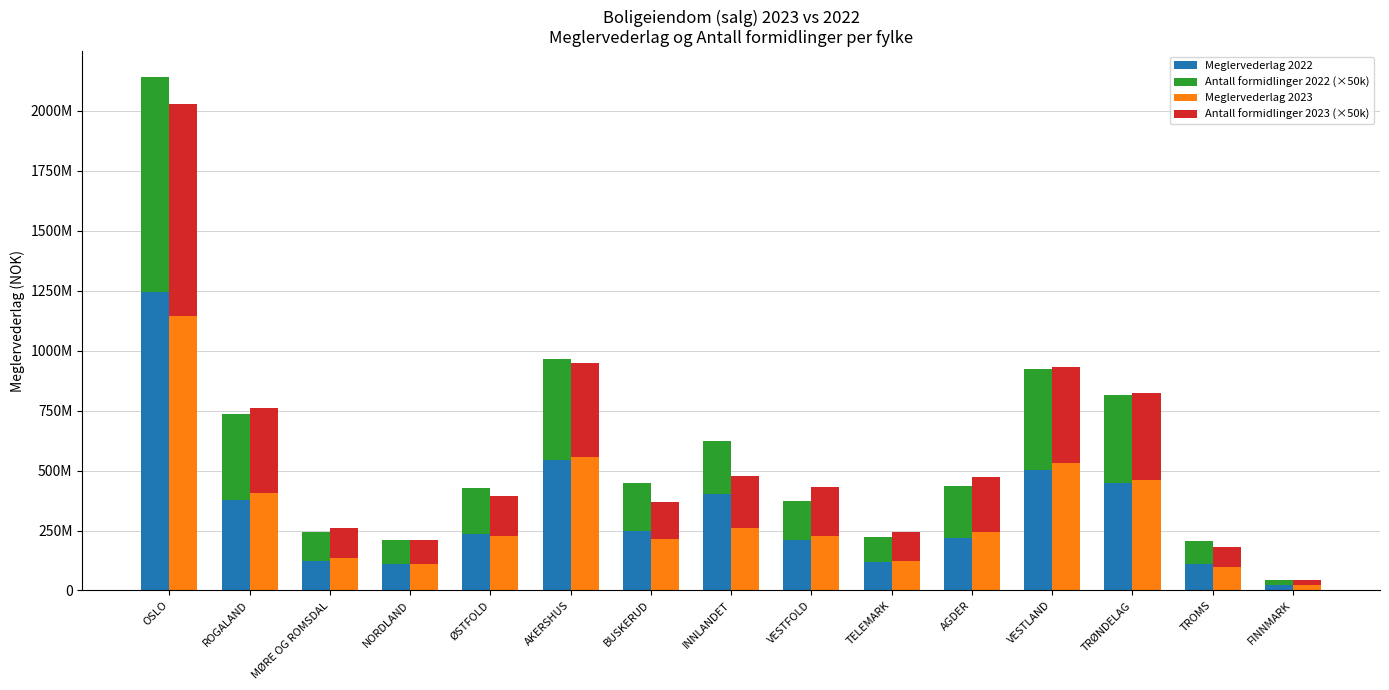

Reading right to left, list all the values displayed in this chart.

Meglervederlag 2022: FINNMARK=22794829	TROMS=110438165	TRØNDELAG=447360121	VESTLAND=503949521	AGDER=219712942	TELEMARK=119074790	VESTFOLD=210030961	INNLANDET=400439461	BUSKERUD=247669396	AKERSHUS=543262517	ØSTFOLD=235385470	NORDLAND=110227375	MØRE OG ROMSDAL=123811998	ROGALAND=377777499	OSLO=1246832999
Antall formidlinger 2022 (×50k): FINNMARK=22050000	TROMS=96250000	TRØNDELAG=367250000	VESTLAND=421850000	AGDER=214400000	TELEMARK=104700000	VESTFOLD=163350000	INNLANDET=222100000	BUSKERUD=198550000	AKERSHUS=422300000	ØSTFOLD=190750000	NORDLAND=99200000	MØRE OG ROMSDAL=119550000	ROGALAND=356700000	OSLO=895600000
Meglervederlag 2023: FINNMARK=22407176	TROMS=99220121	TRØNDELAG=460158867	VESTLAND=529970377	AGDER=244152097	TELEMARK=123706081	VESTFOLD=228191542	INNLANDET=262271494	BUSKERUD=215689094	AKERSHUS=556553488	ØSTFOLD=225650004	NORDLAND=111310137	MØRE OG ROMSDAL=133387508	ROGALAND=405478861	OSLO=1143768719
Antall formidlinger 2023 (×50k): FINNMARK=21400000	TROMS=82600000	TRØNDELAG=361950000	VESTLAND=401100000	AGDER=227300000	TELEMARK=118550000	VESTFOLD=204300000	INNLANDET=213350000	BUSKERUD=154150000	AKERSHUS=392350000	ØSTFOLD=169750000	NORDLAND=100750000	MØRE OG ROMSDAL=126650000	ROGALAND=356850000	OSLO=884350000